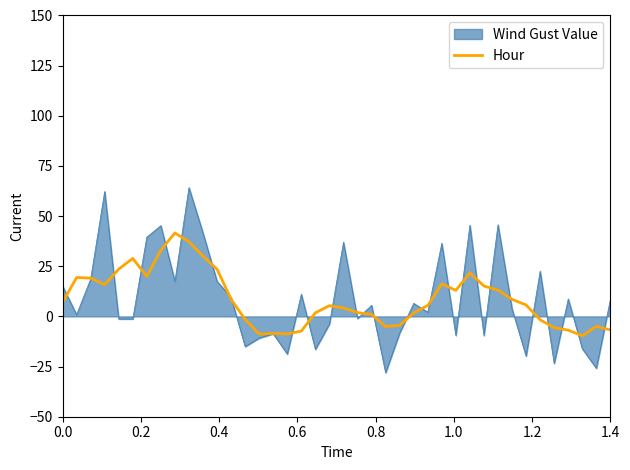

What is the maximum value shown in the chart?

64.2